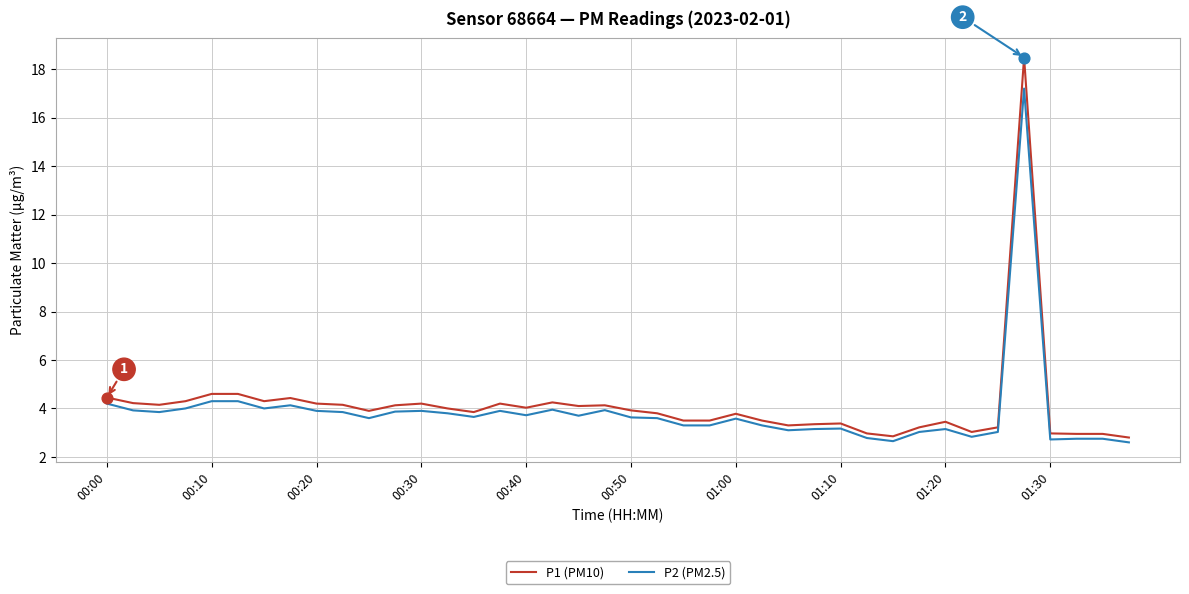

At how many categories does at least one series exceed 10?

1